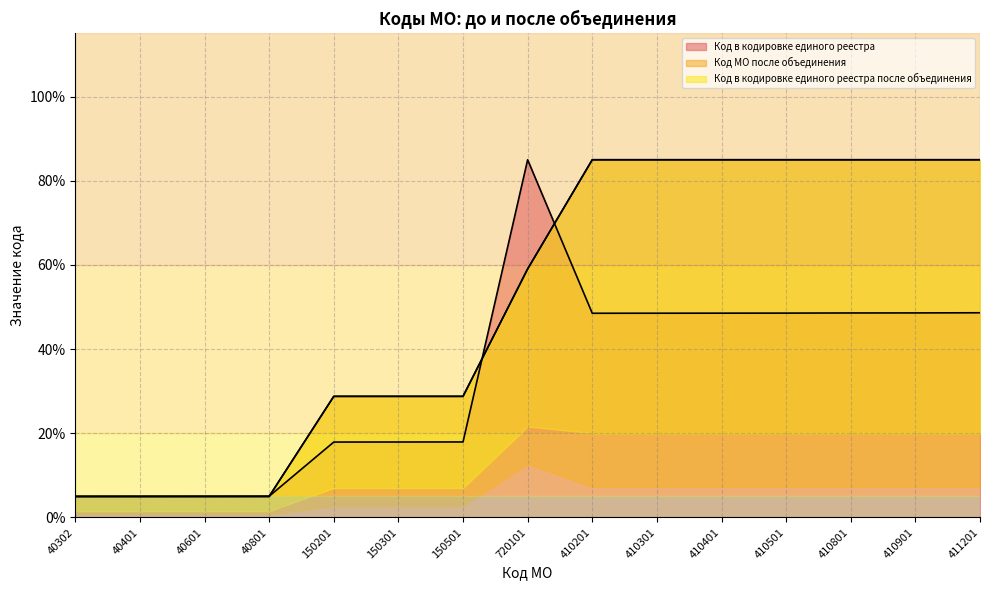

Is the value of Код в кодировке единого реестра at 150201 greater than the value of Код в кодировке единого реестра после объединения at 40302?

Yes